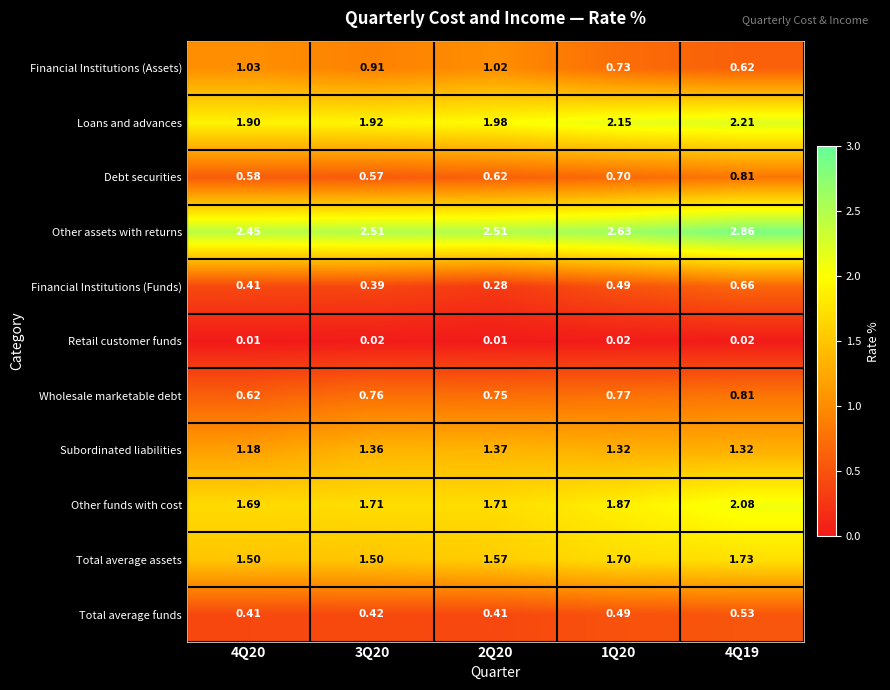

Rank the series at 3Q20 from lowest to highest value.

Retail customer funds, Financial Institutions (Funds), Total average funds, Debt securities, Wholesale marketable debt, Financial Institutions (Assets), Subordinated liabilities, Total average assets, Other funds with cost, Loans and advances, Other assets with returns